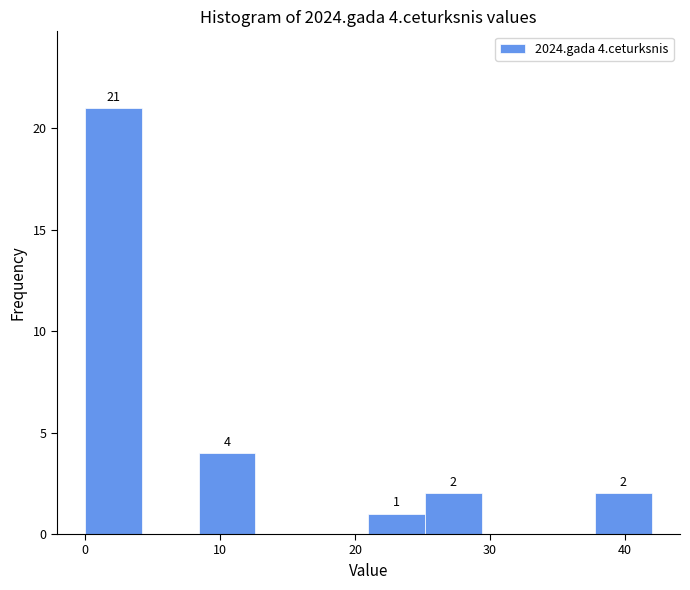

Over which range of the x-axis is the bar tallest?

0.0 to 4.2